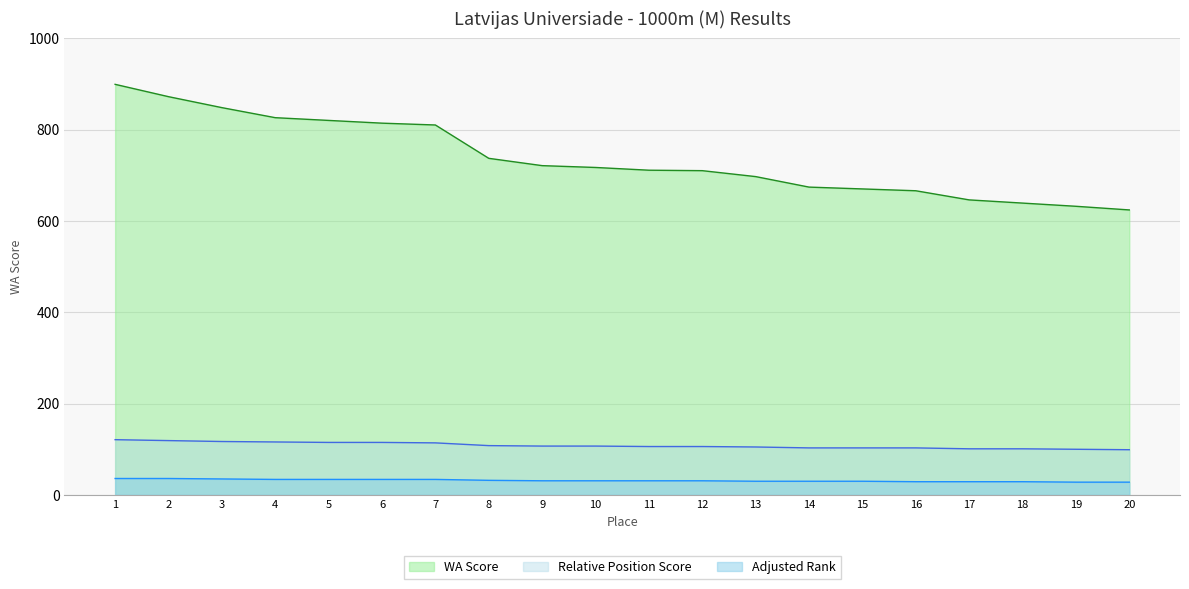

What is the sum of all values?

14733